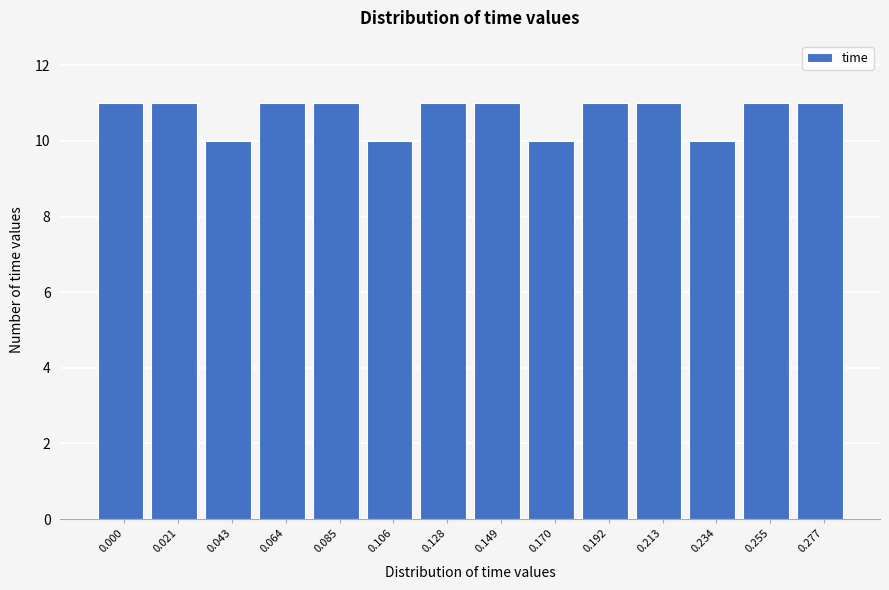

Reading right to left, transcribe all the data shown in this chart.

0.277=11	0.255=11	0.234=10	0.213=11	0.192=11	0.170=10	0.149=11	0.128=11	0.106=10	0.085=11	0.064=11	0.043=10	0.021=11	0.000=11